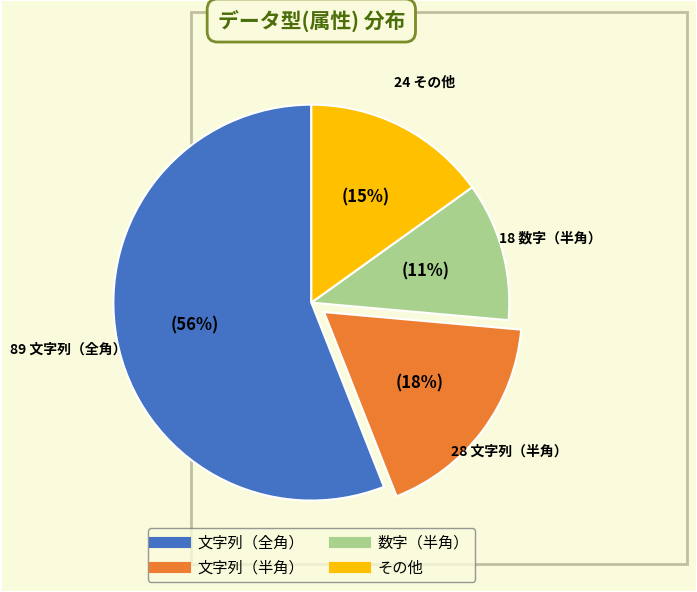

To the nearest percent, what percentage of the pie is 数字（半角）?

11%